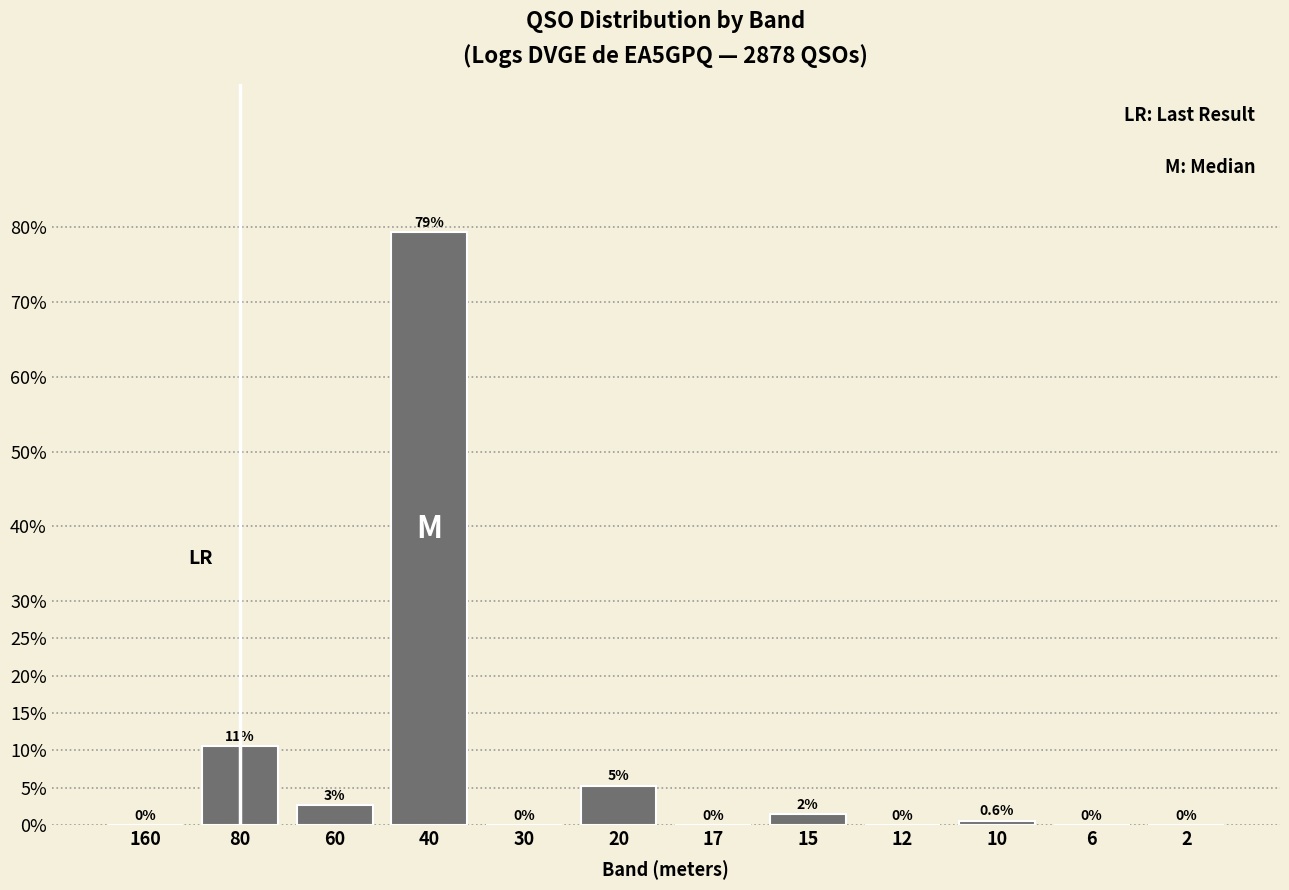

Between 20 and 30, which is larger?

20